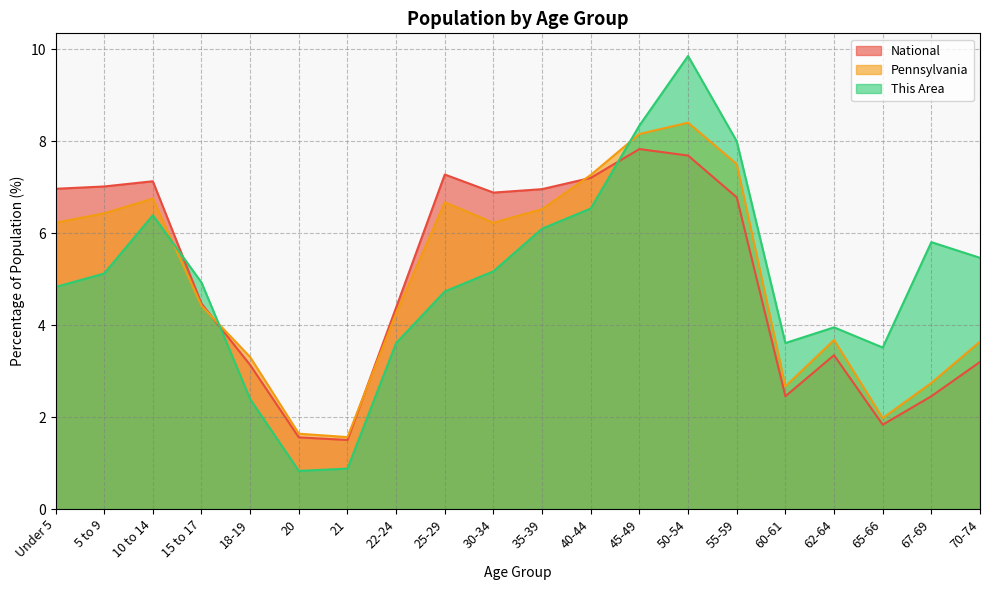

Rank the categories by This Area value from highest to lowest.

50-54, 45-49, 55-59, 40-44, 10 to 14, 35-39, 67-69, 70-74, 30-34, 5 to 9, 15 to 17, Under 5, 25-29, 62-64, 22-24, 60-61, 65-66, 18-19, 21, 20